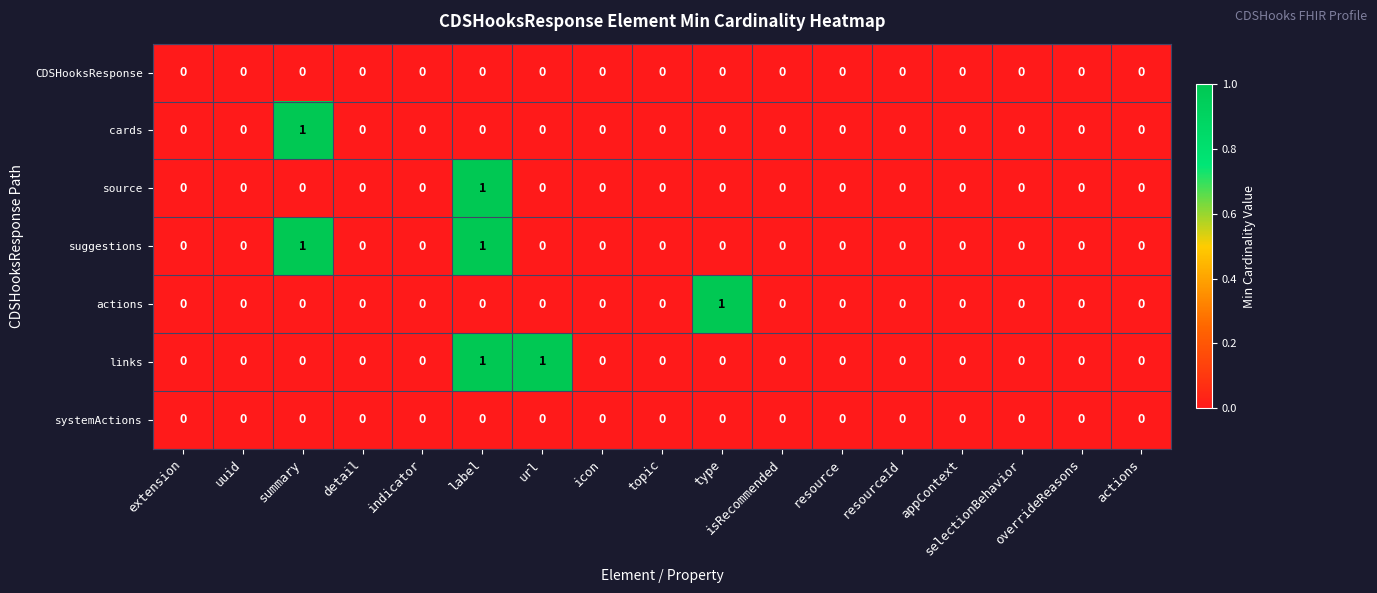

At which category is the sum across all series the highest?

label